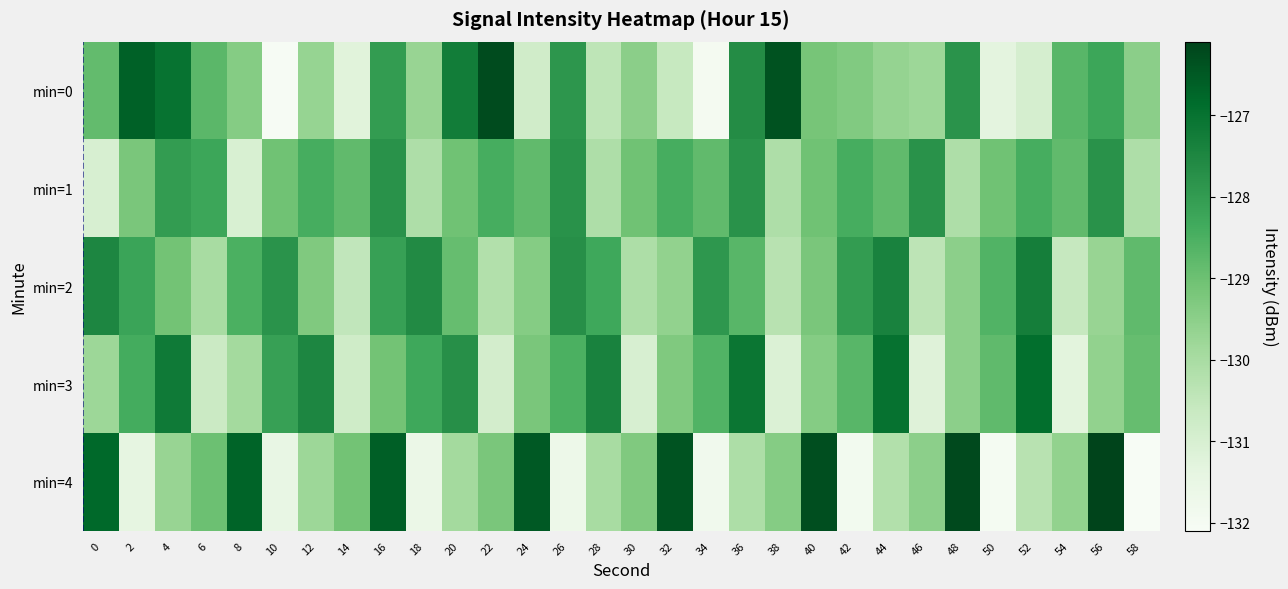

What is the smallest value displayed?

-132.1